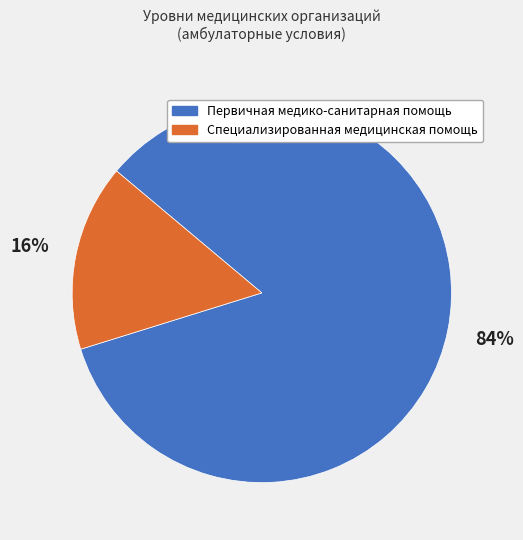

What percentage is the Первичная медико-санитарная помощь slice, to the nearest percent?

84%